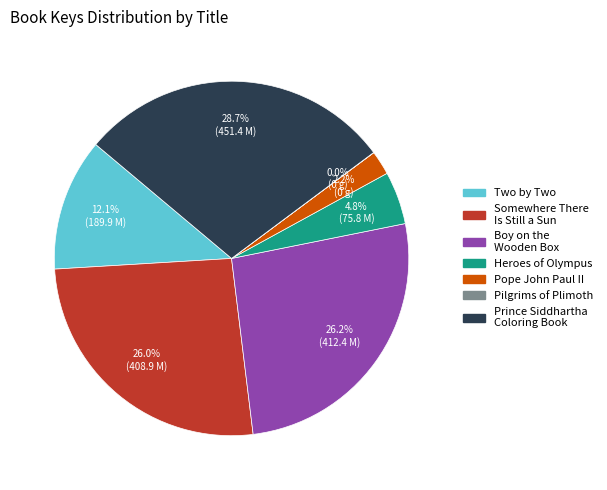

What is the total percentage of Somewhere There Is Still a Sun and Boy on the Wooden Box?

52.2%